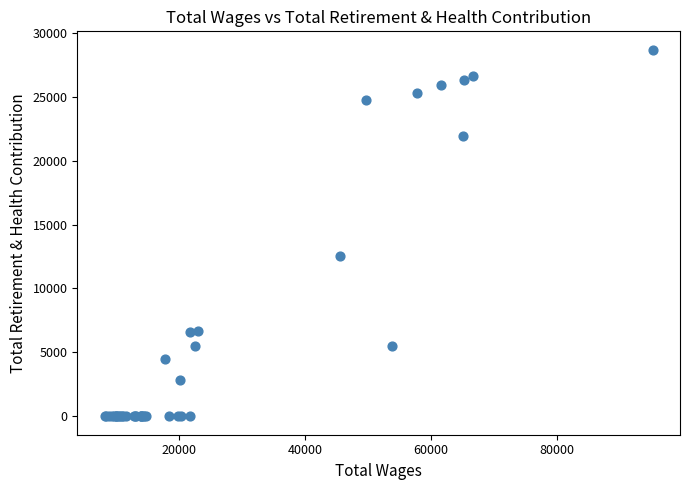

What Y value in the scatter plot is closest to 14337?

12559